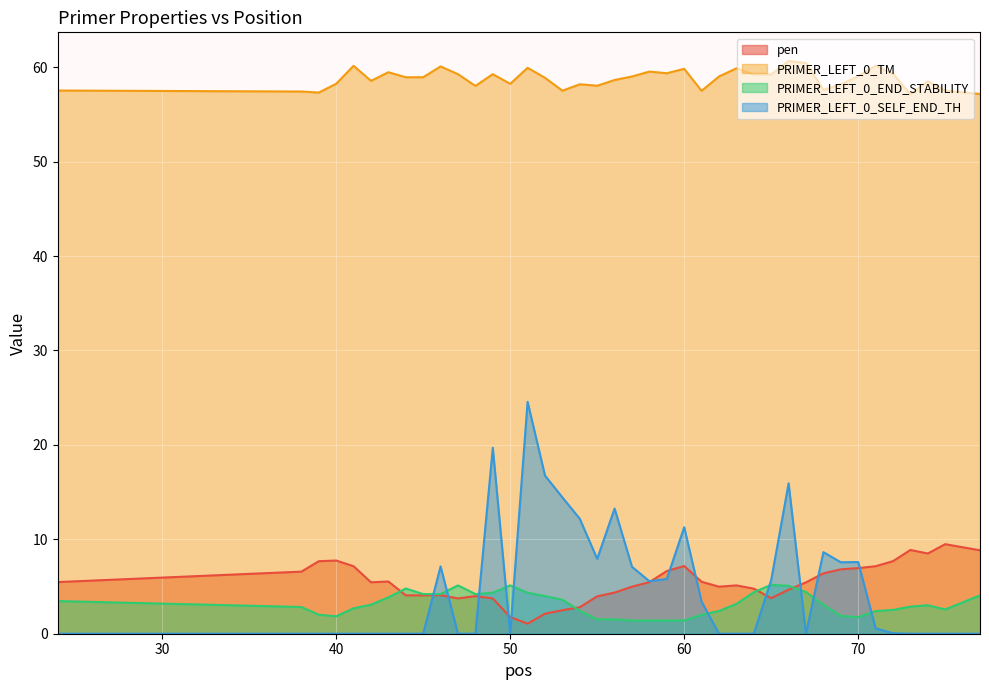

The value of pen at 60 is 7.2. True or false?

True